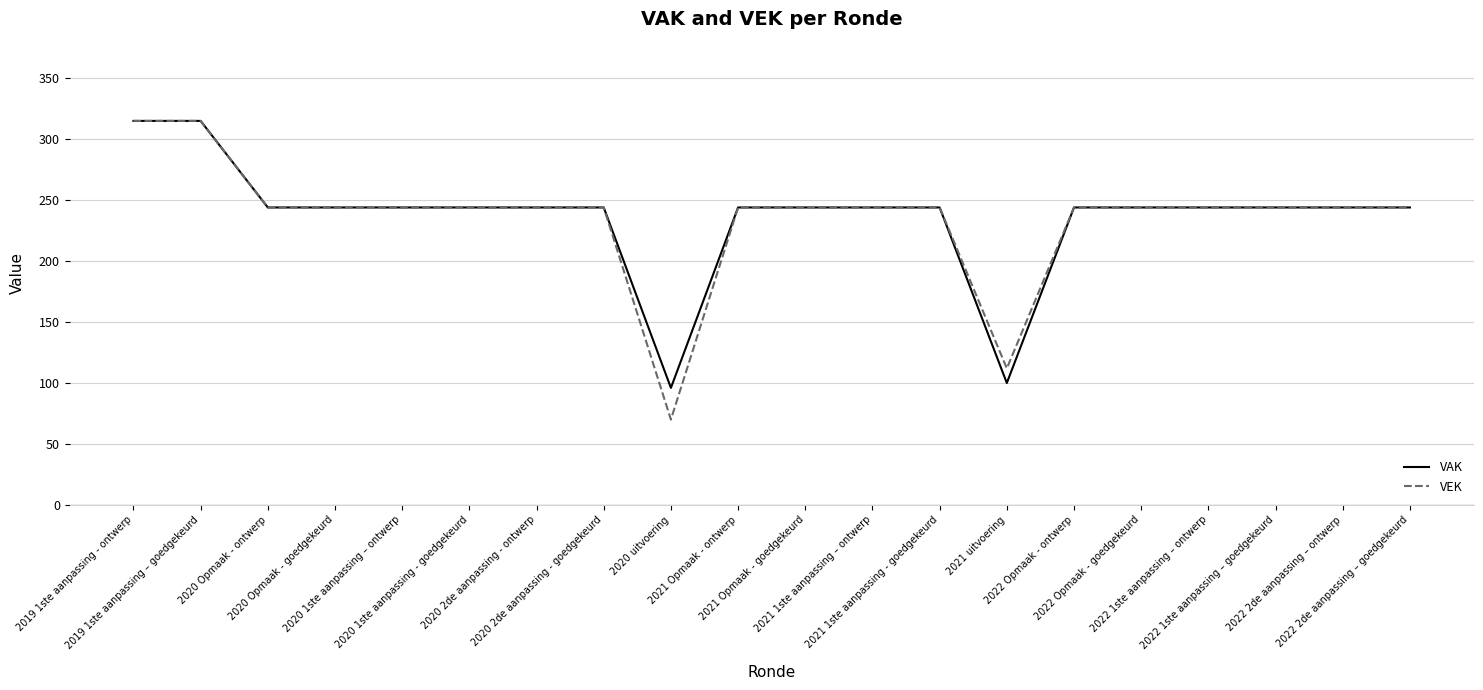

The VAK series shows 244 at 2022 2de aanpassing – goedgekeurd. True or false?

True